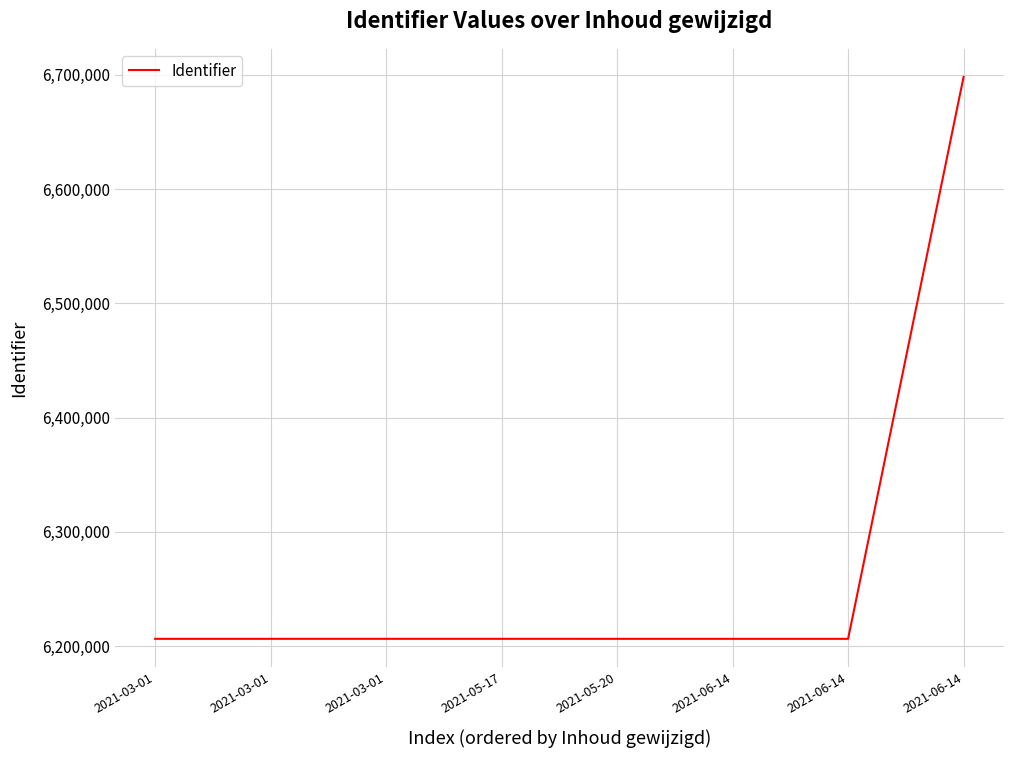

Does the chart display data point markers on the line(s)?

No